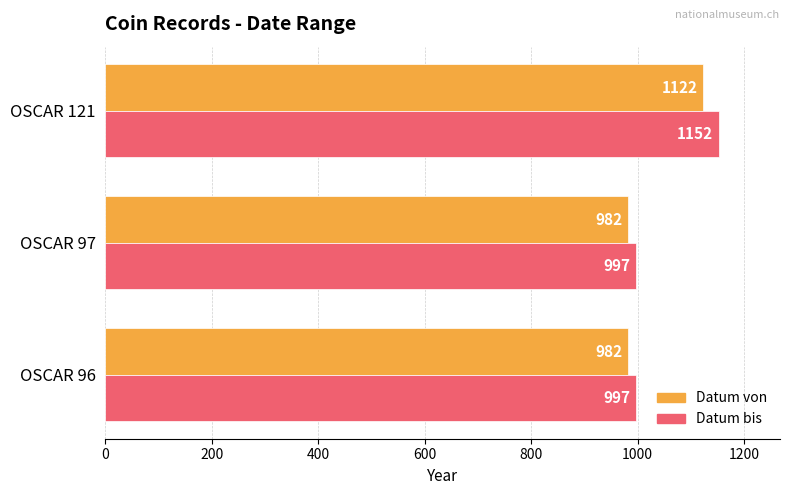

Which series changed the most between OSCAR 96 and OSCAR 121?

Datum bis